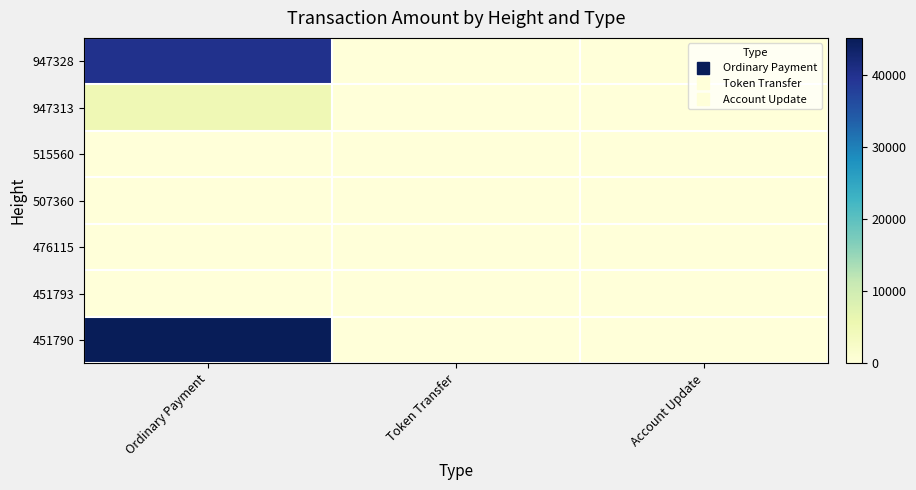

Between Account Update and Ordinary Payment, which is larger?

Ordinary Payment